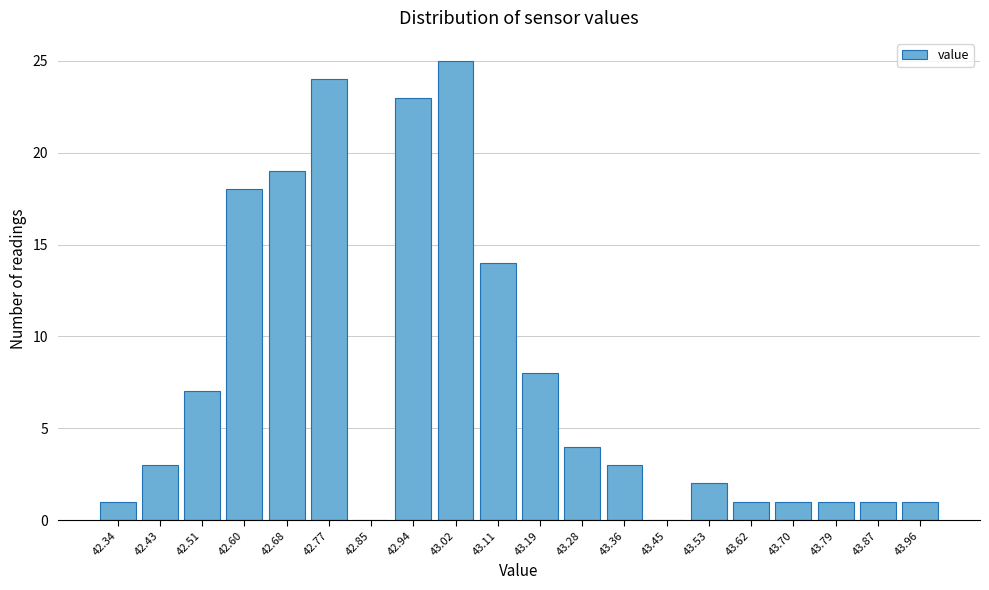

Reading right to left, list all the values displayed in this chart.

43.96=1	43.87=1	43.79=1	43.70=1	43.62=1	43.53=2	43.45=0	43.36=3	43.28=4	43.19=8	43.11=14	43.02=25	42.94=23	42.85=0	42.77=24	42.68=19	42.60=18	42.51=7	42.43=3	42.34=1